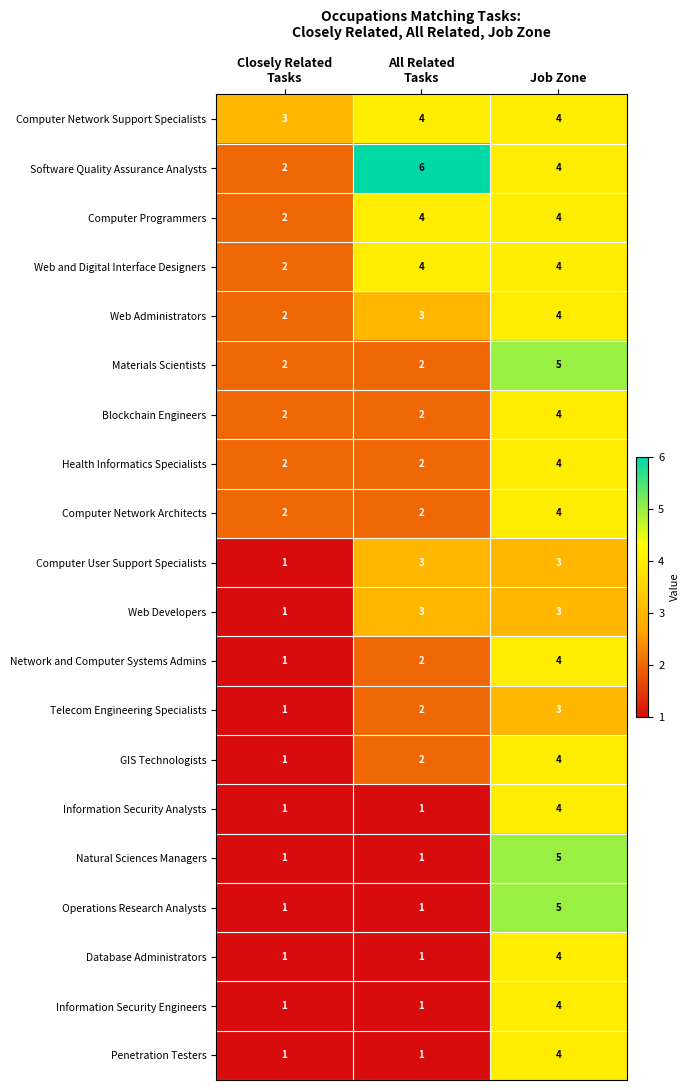

Is it true that Computer Network Architects equals 7 at Job Zone?

False